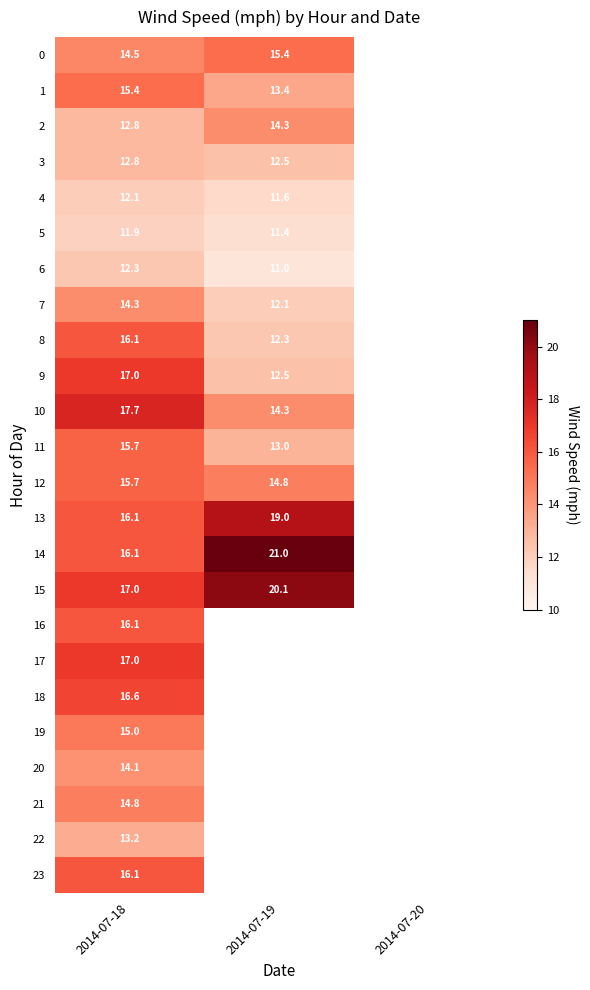

At which category is the sum across all series the highest?

2014-07-18